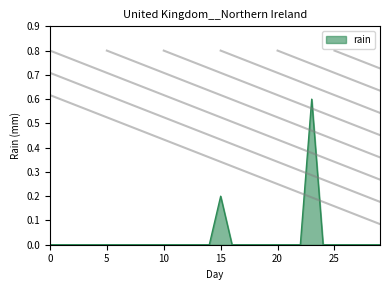

Does the chart have visible grid lines?

No